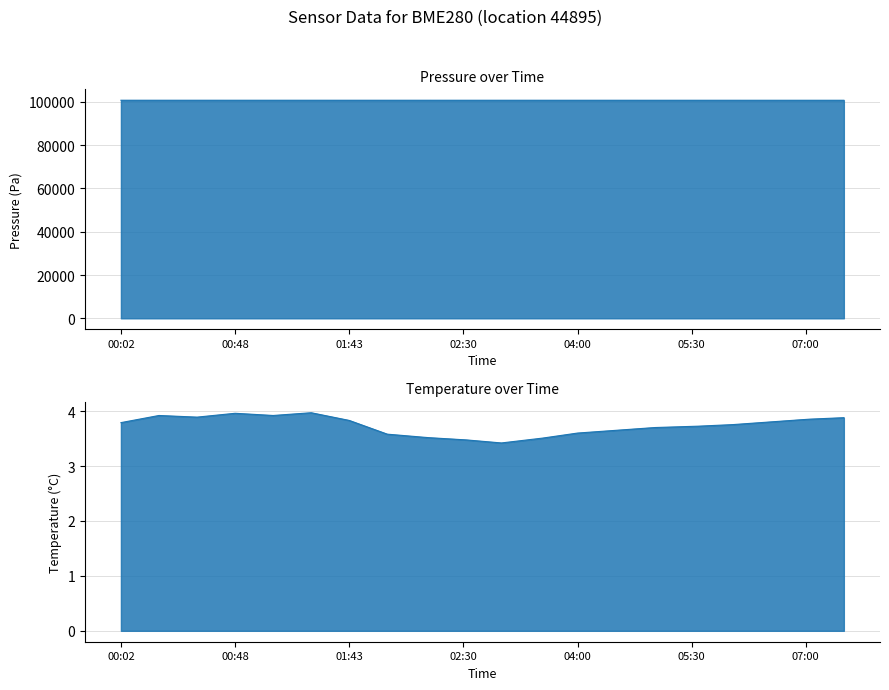

Which series changed the most between 00:18 and 02:01?

pressure